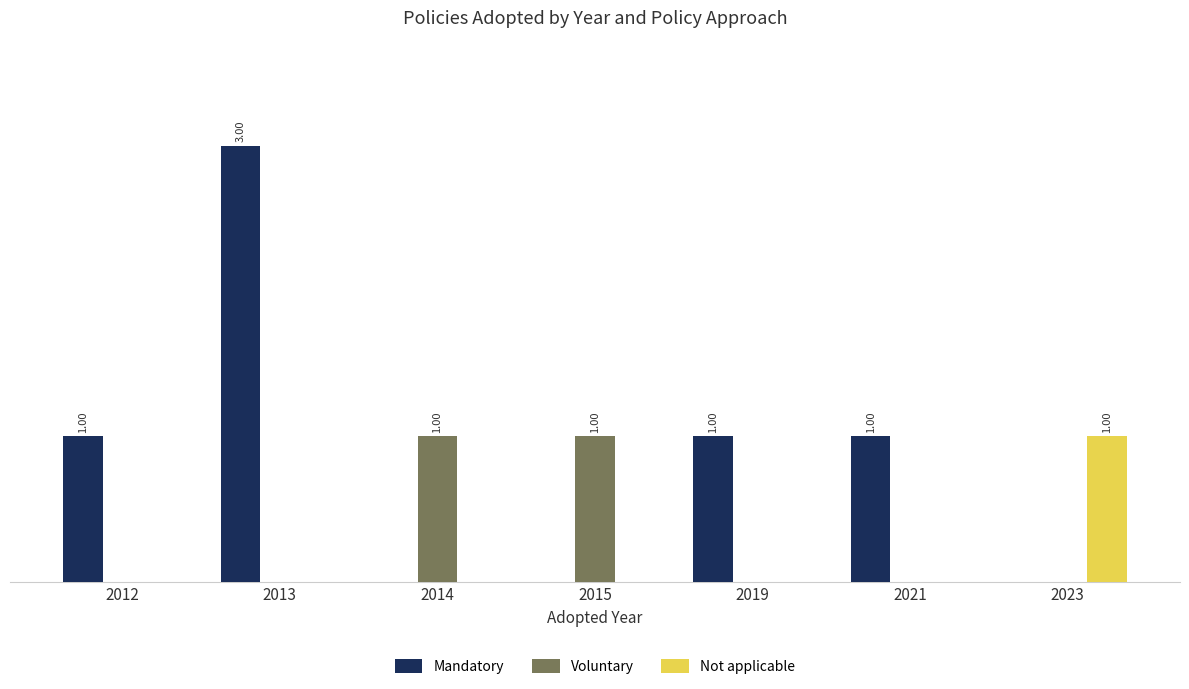

Which series has the widest spread of values?

Mandatory